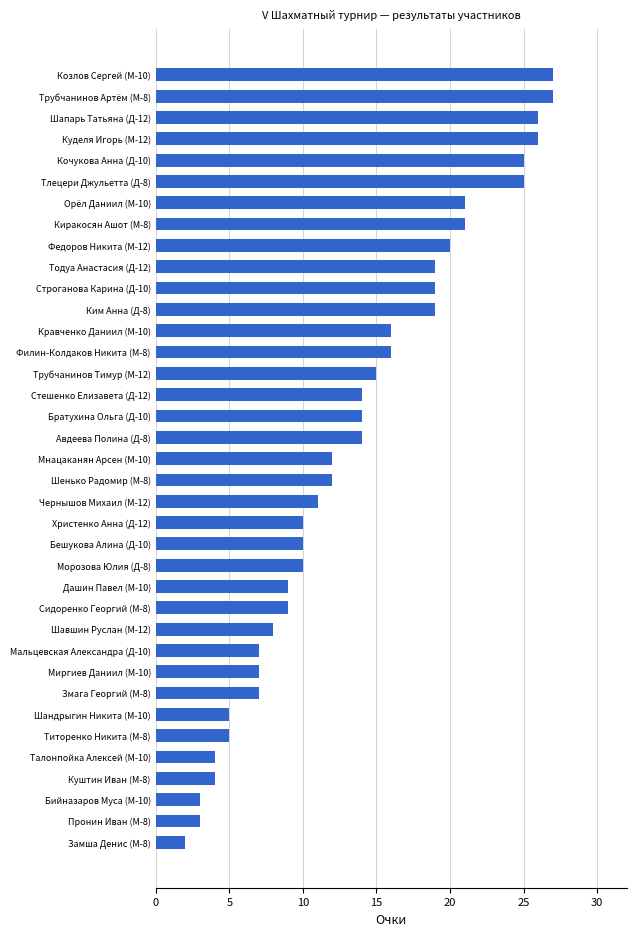

What is the maximum value shown in the chart?

27